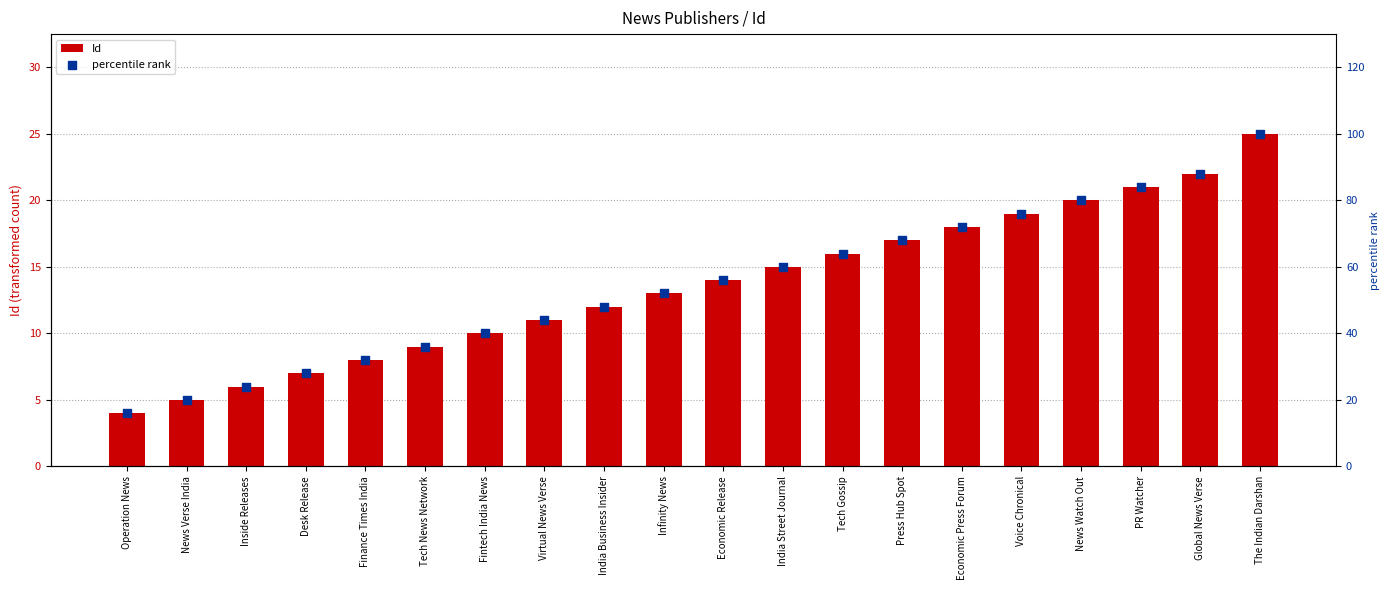

Which series has the largest total across all categories?

percentile rank